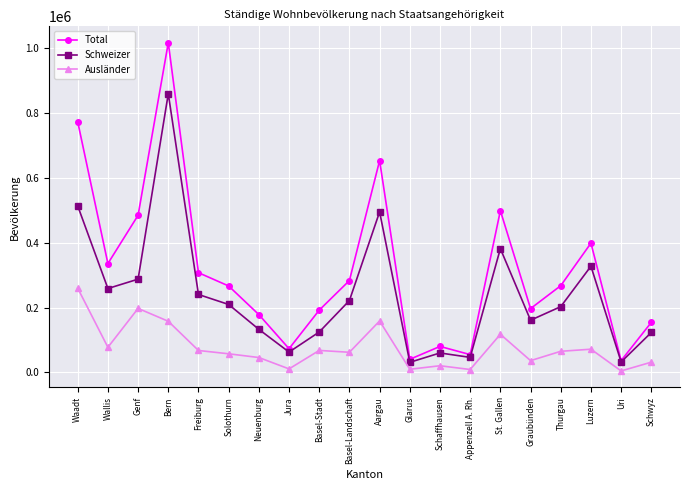

What is the minimum value for Ausländer?

4133